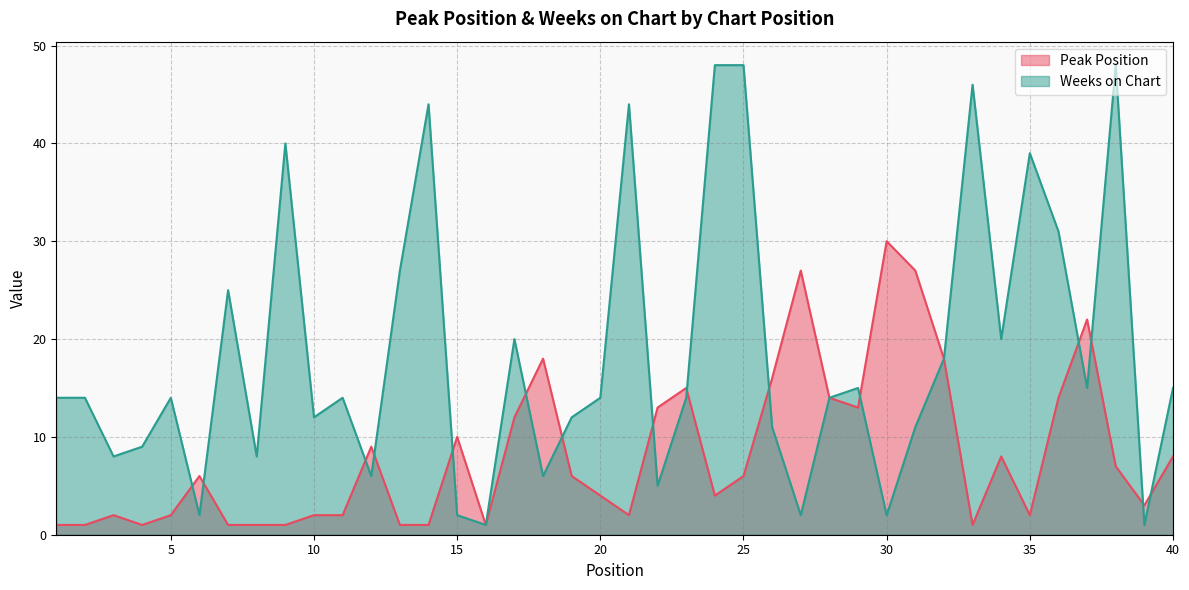

At 14, list the series in order from largest to smallest.

Weeks on Chart, Peak Position